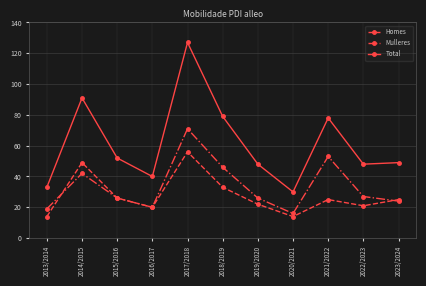

How many interior local peaks does the Mulleres series have?

3